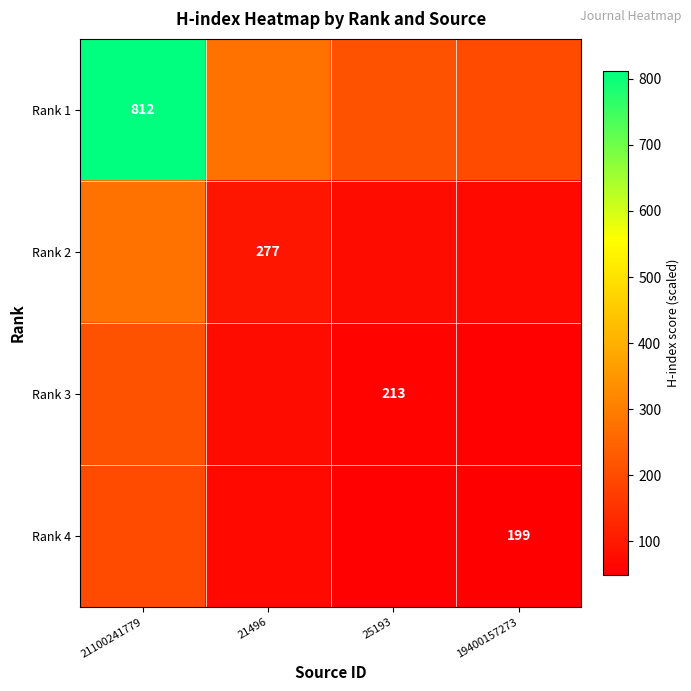

List the labels in order of Rank 1 value, largest first.

21100241779, 21496, 25193, 19400157273